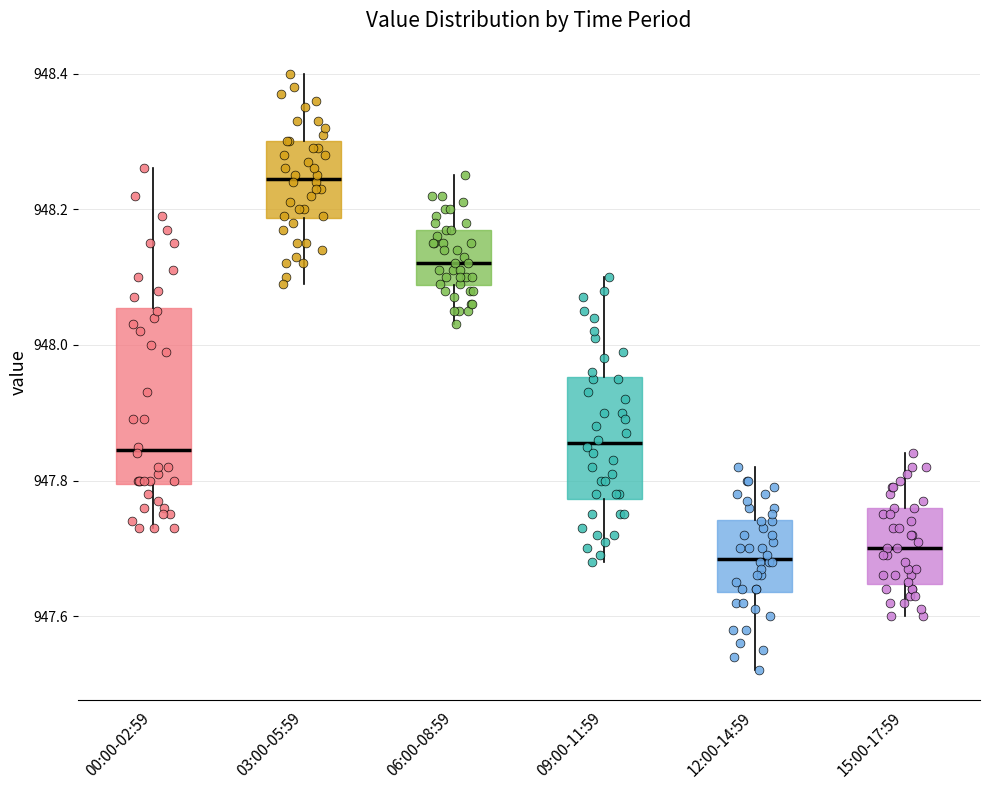

Reading left to right, transcribe this box plot: for each box, give where its median line is, the range the box spans, and where its two whiskers end, as read against the y-axis. The values are not printed on the chart, so give them approximately, as read against the axis.

00:00-02:59: median 947.84, box 947.80 to 948.06, whiskers 947.74 to 948.26
03:00-05:59: median 948.24, box 948.18 to 948.30, whiskers 948.10 to 948.40
06:00-08:59: median 948.12, box 948.08 to 948.18, whiskers 948.04 to 948.26
09:00-11:59: median 947.86, box 947.78 to 947.96, whiskers 947.68 to 948.10
12:00-14:59: median 947.68, box 947.64 to 947.74, whiskers 947.52 to 947.82
15:00-17:59: median 947.70, box 947.64 to 947.76, whiskers 947.60 to 947.84